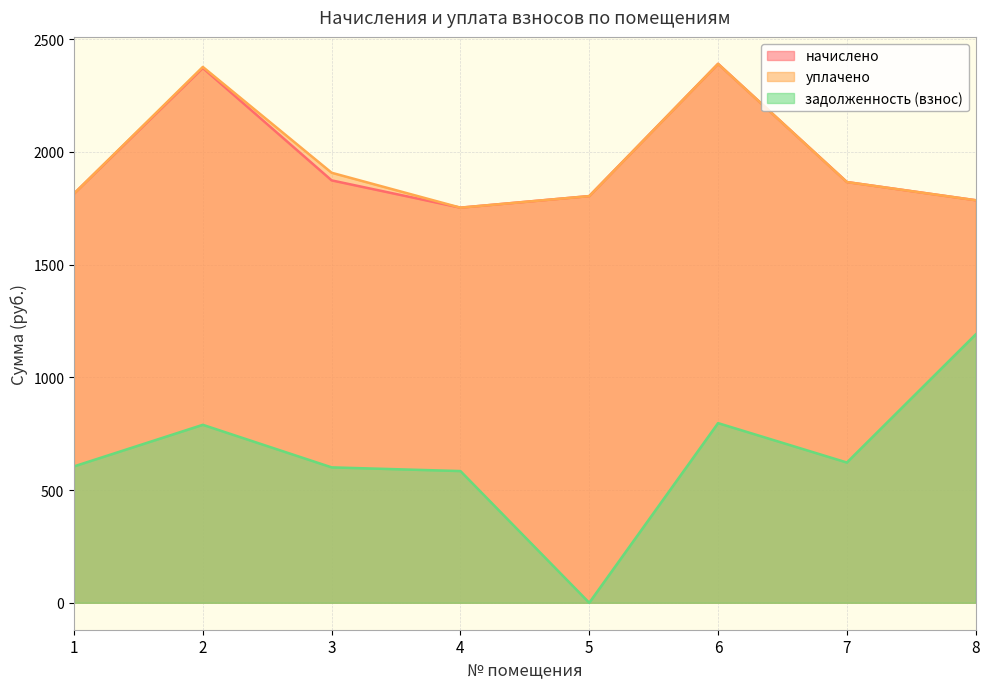

Reading left to right, transcribe all the data shown in this chart.

начислено: 1814.7	2371.9	1873.3	1752.4	1803.7	2390.2	1866.0	1785.3
уплачено: 1814.7	2376.6	1907.2	1752.4	1803.7	2390.2	1866.0	1785.3
задолженность (взнос): 604.9	789.3	600.5	584.1	0.0	796.7	622.0	1190.2